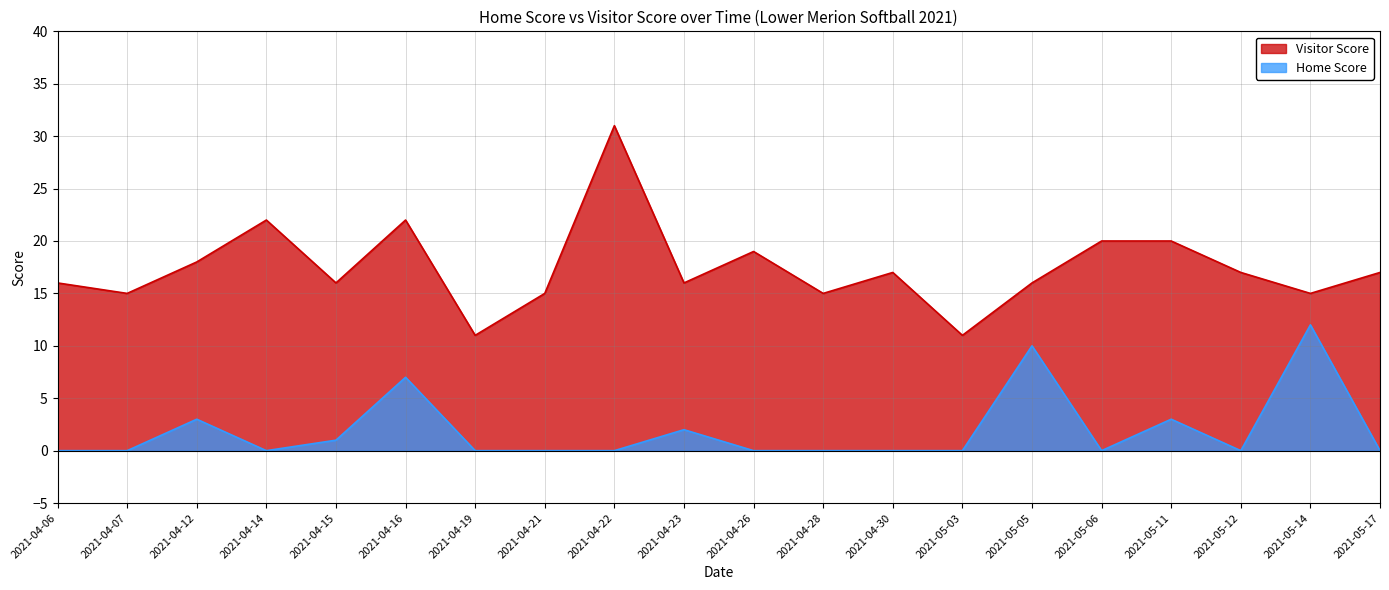

At which label does Visitor Score first exceed 17?

2021-04-12